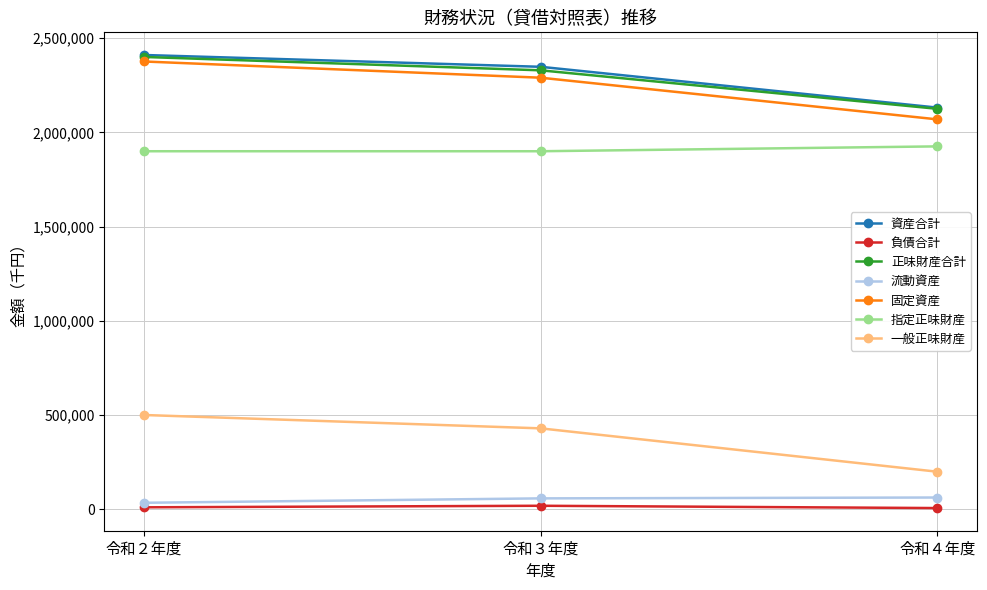

How many series are shown in this chart?

7